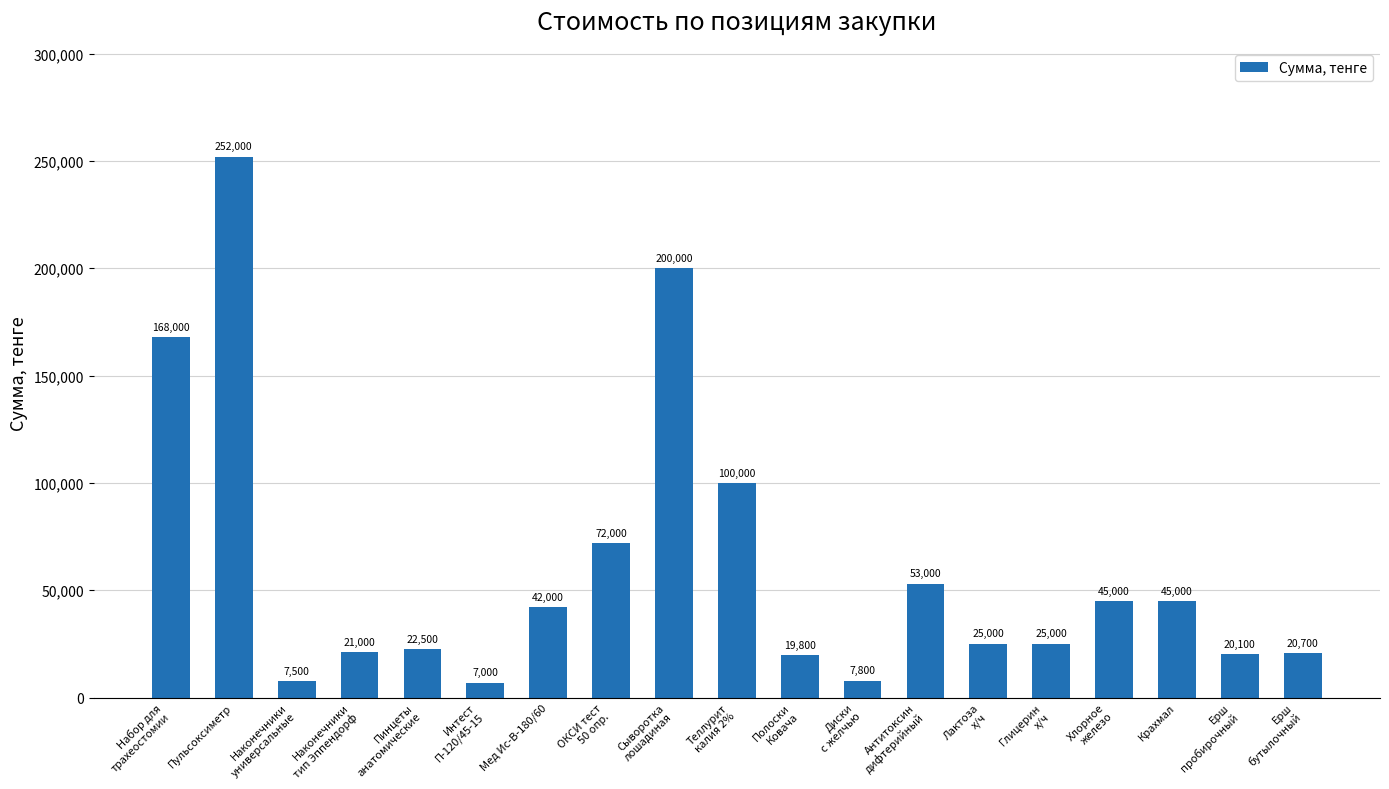

What is the ratio of the value at Пульсоксиметр to the value at Набор для
трахеостомии?

1.5